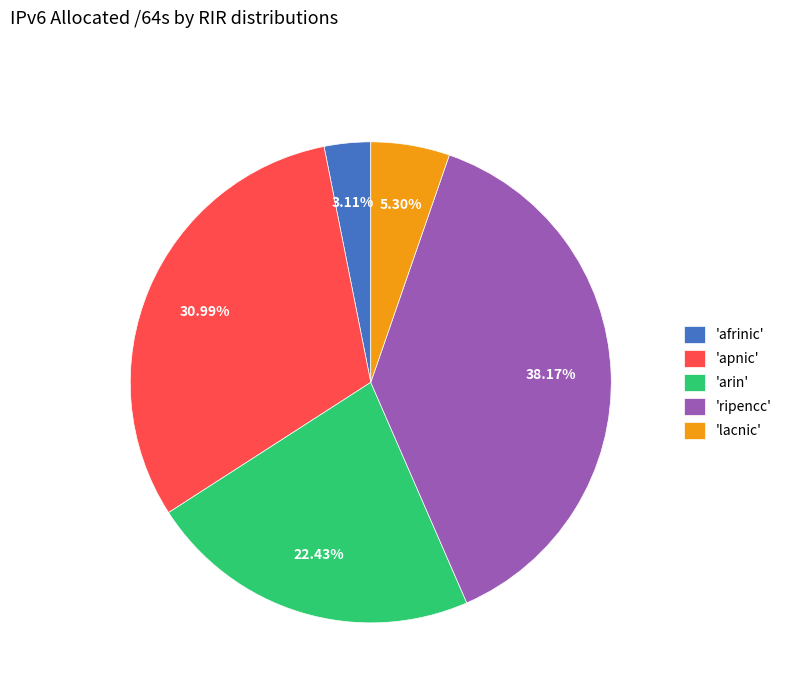

Is the sum of 'apnic' and 'ripencc' greater than half?

Yes